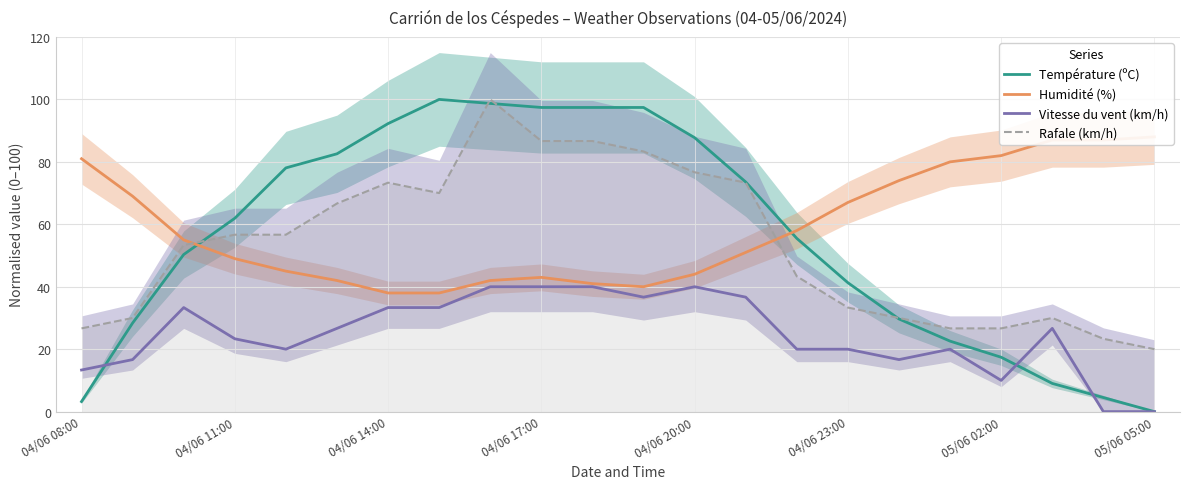

What is the maximum value for Rafale (km/h)?

100.0